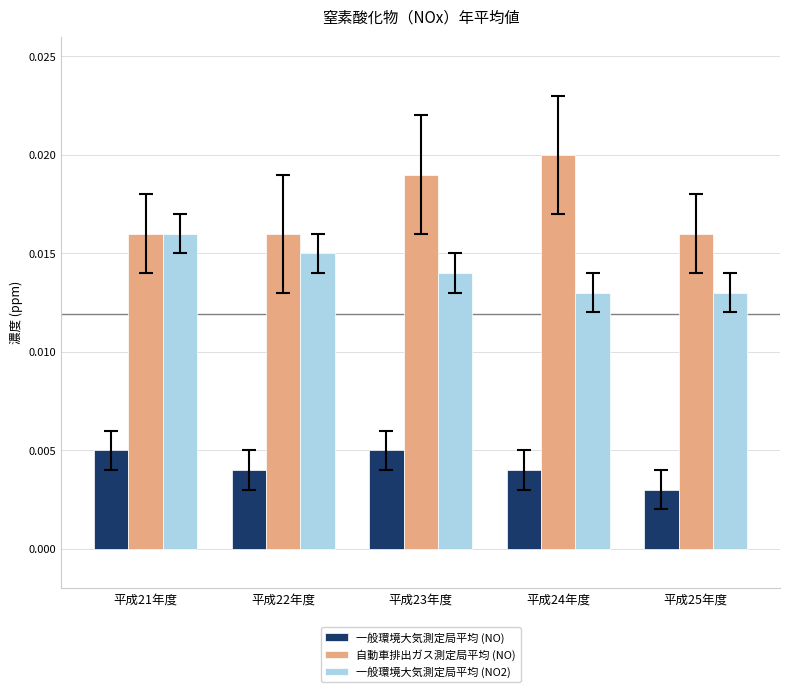

What are all the series names shown in the legend?

一般環境大気測定局平均 (NO), 自動車排出ガス測定局平均 (NO), 一般環境大気測定局平均 (NO2)